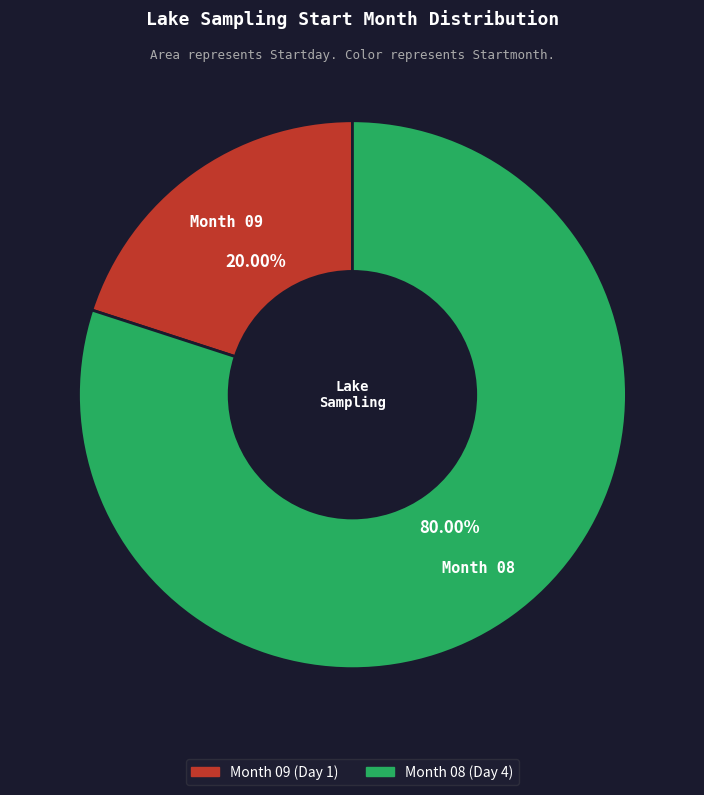

To the nearest percent, what is the difference between the largest and smallest slice percentages?

60%